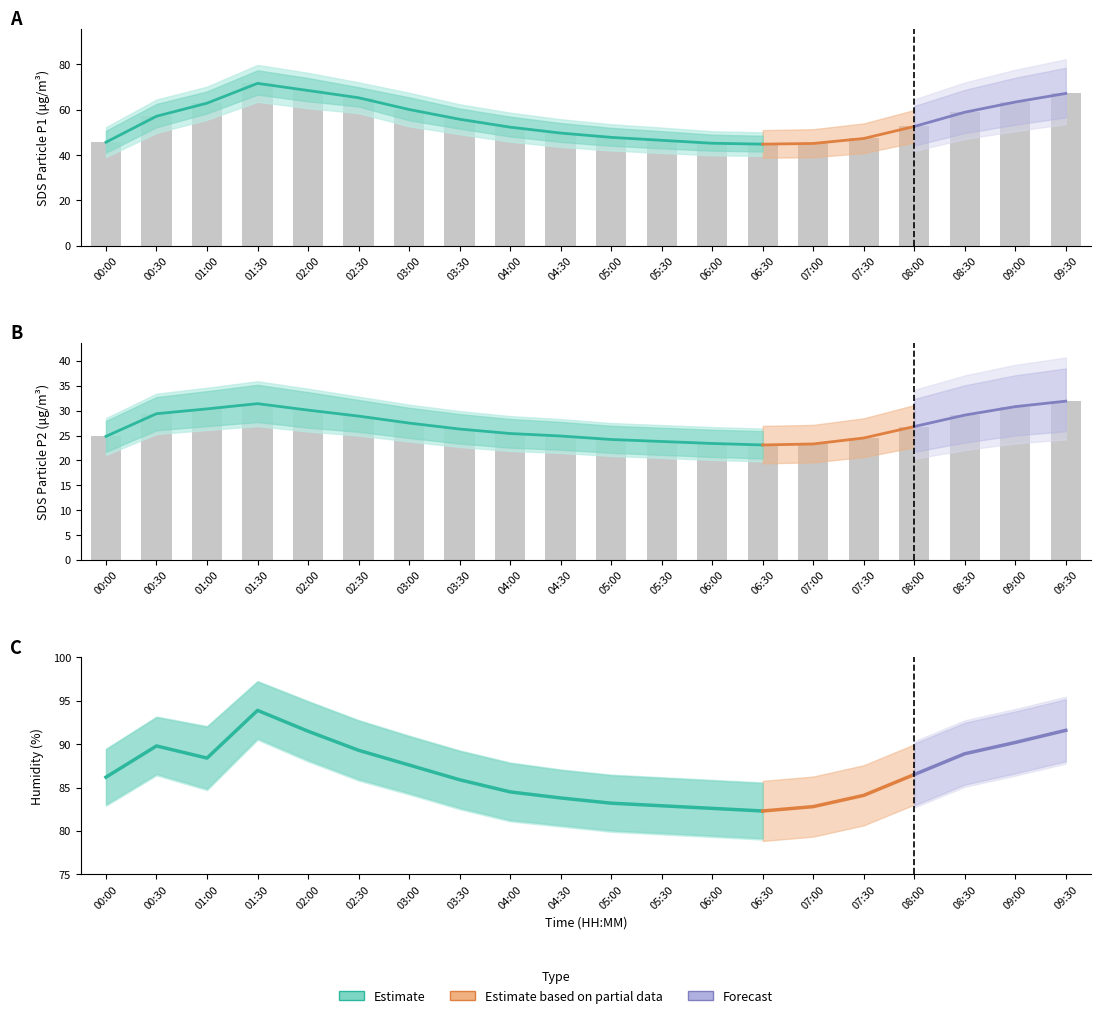

What is the label of the 14th bar from the left?

06:30